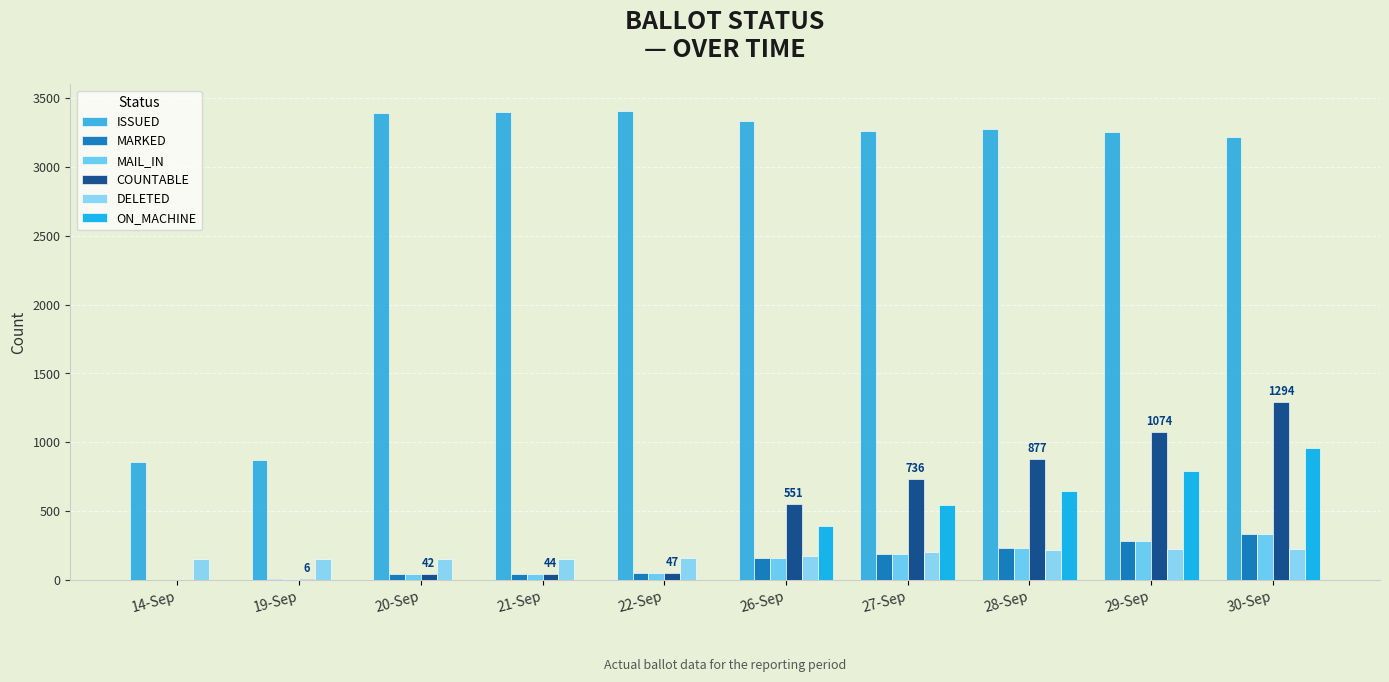

Which series has the largest total across all categories?

ISSUED